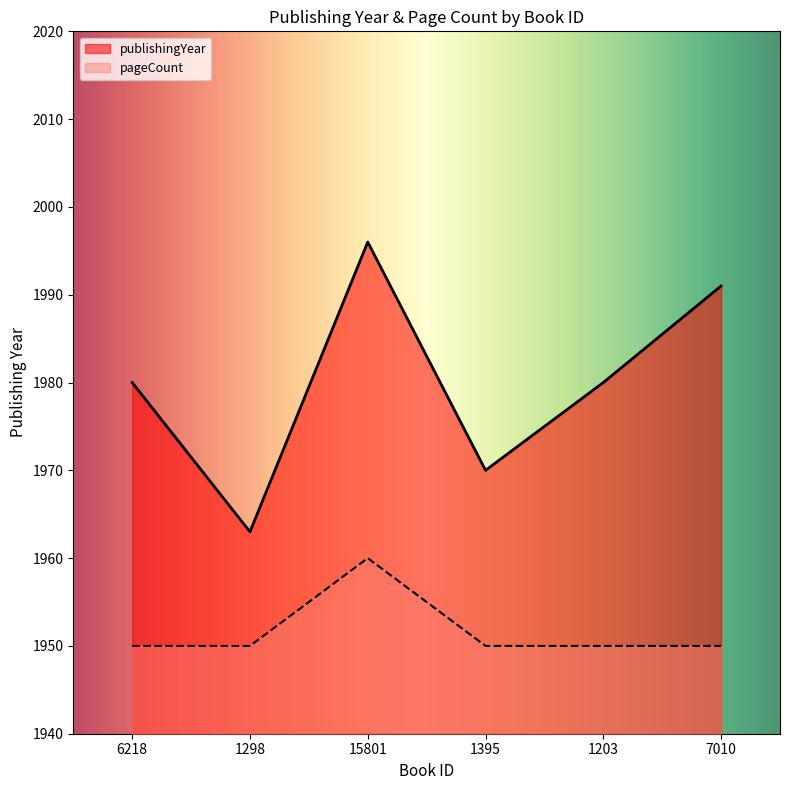

What is the average value of the publishingYear series?

1980